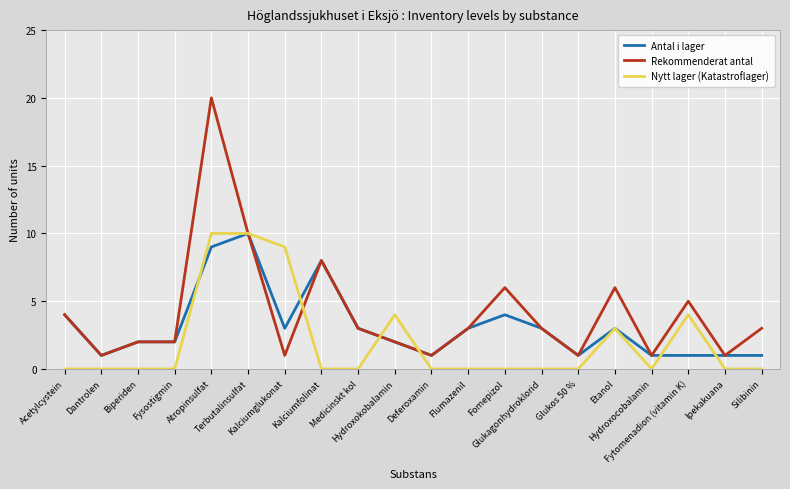

Which series has the widest spread of values?

Rekommenderat antal